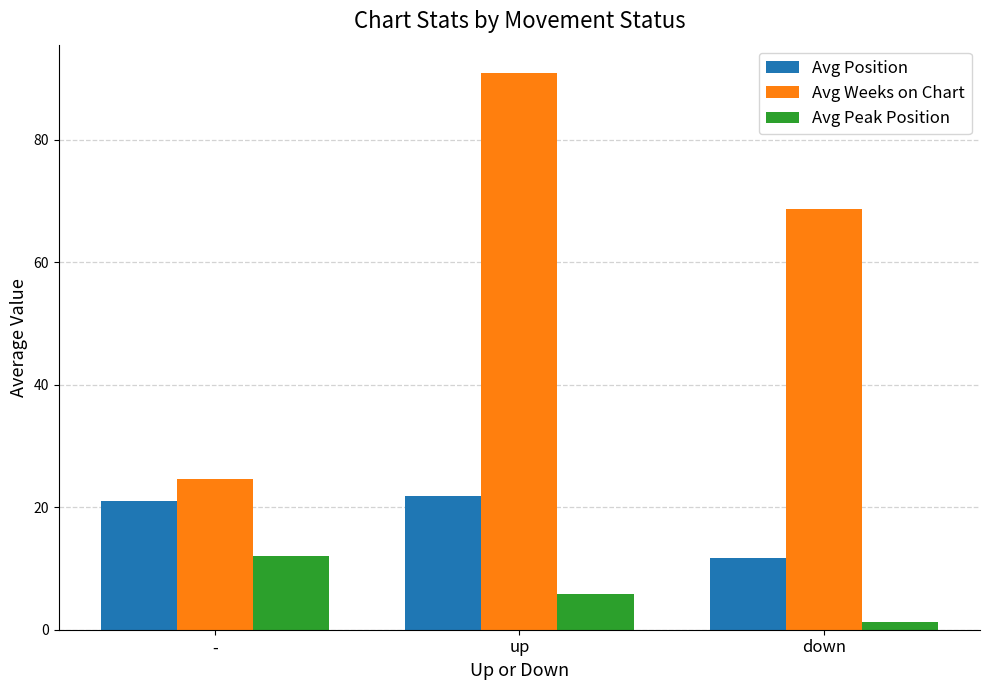

What is the sum of the Avg Weeks on Chart values at - and down?

93.3